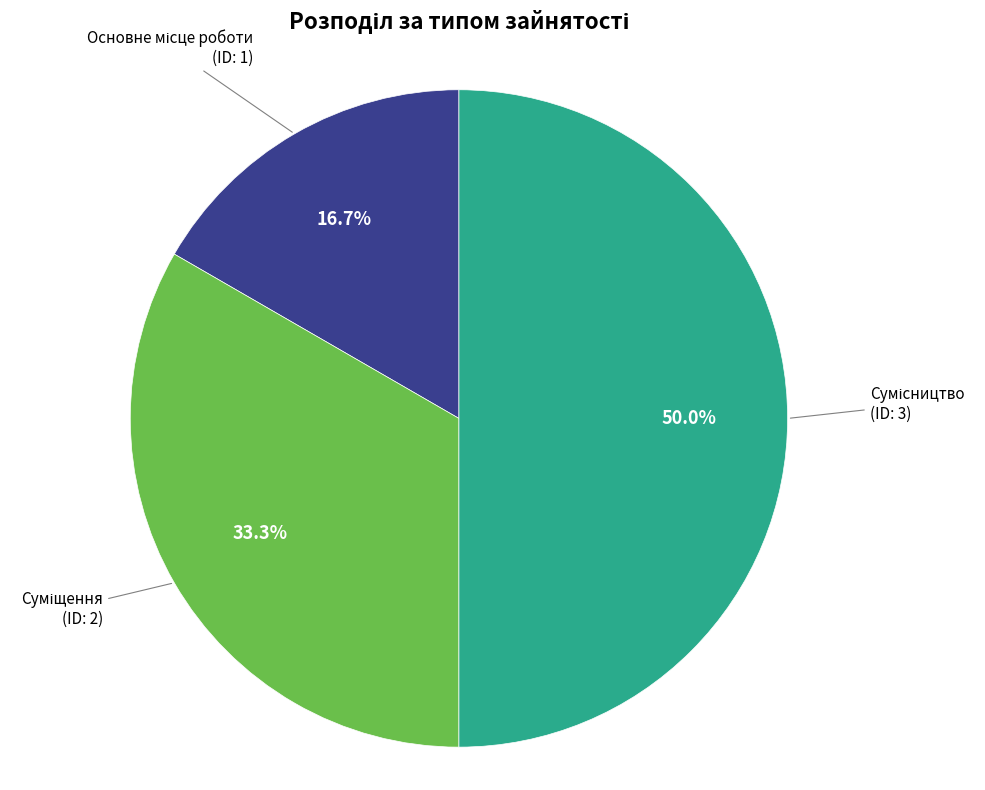

True or false: Сумісництво accounts for 50% of the total.

True